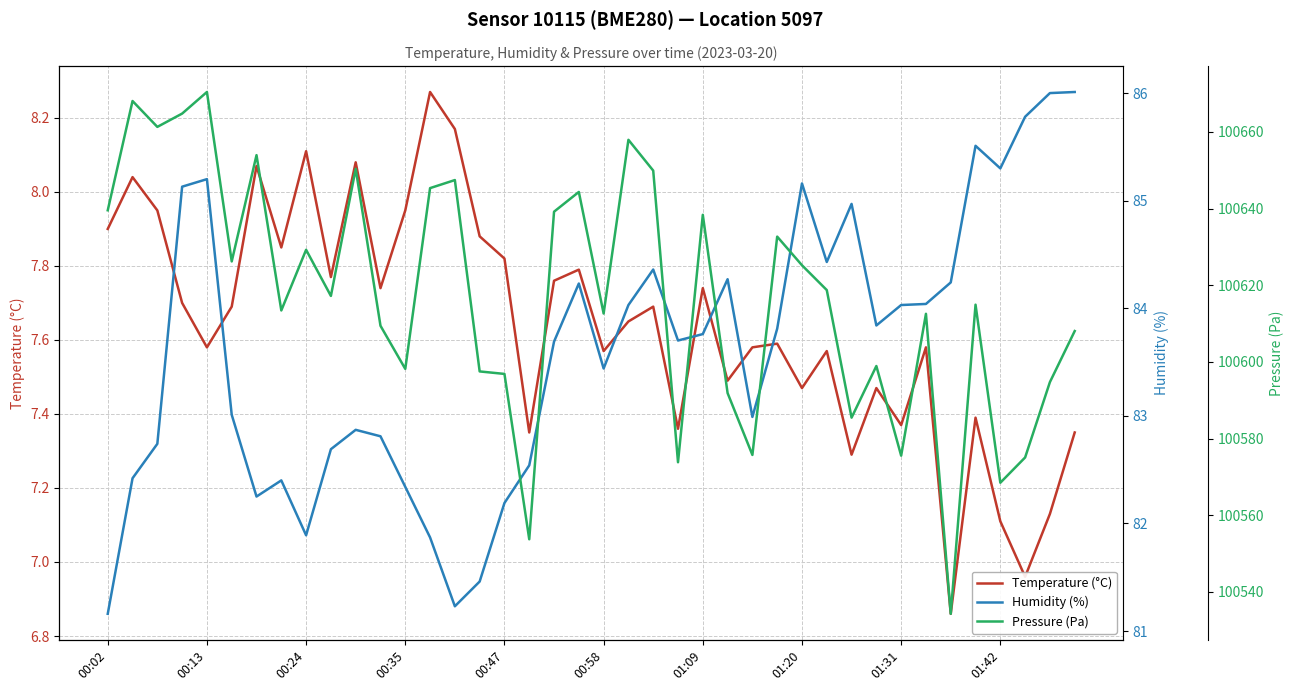

How many data points in Temperature (°C) are less than 7?

2